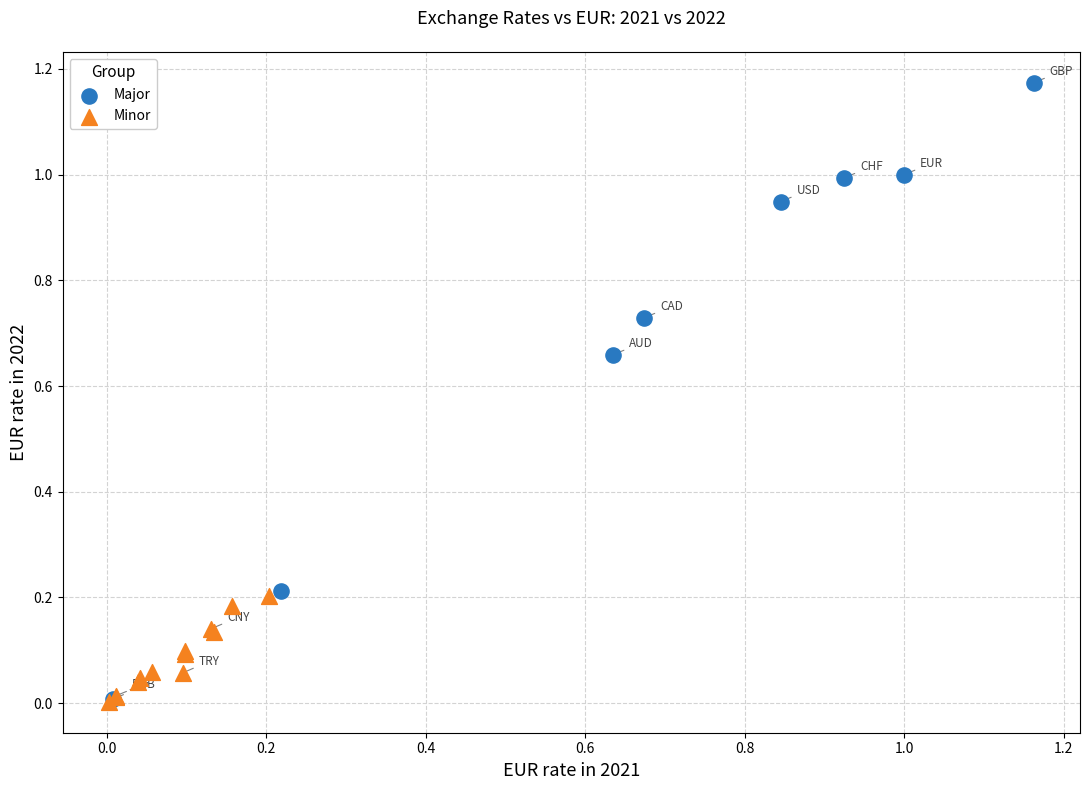

Which series reaches the maximum Y coordinate?

Major